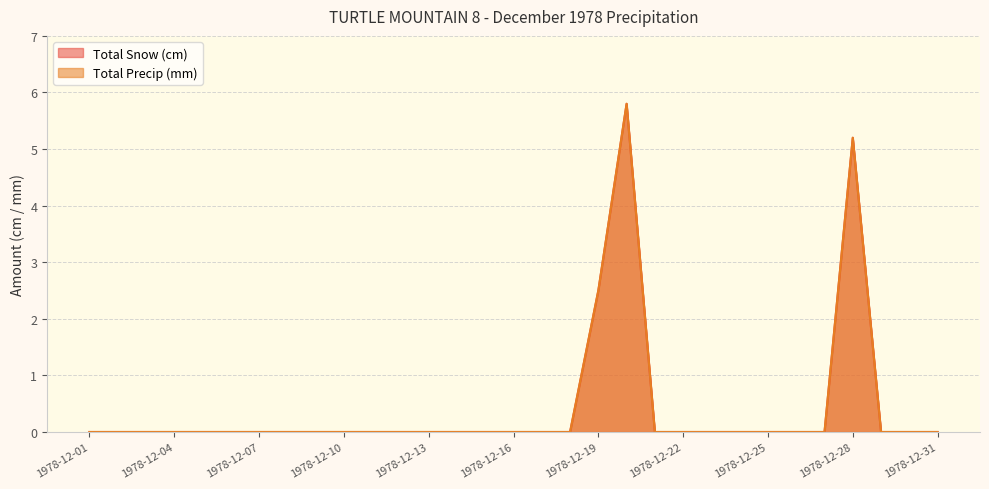

Which series has the widest spread of values?

Total Snow (cm)